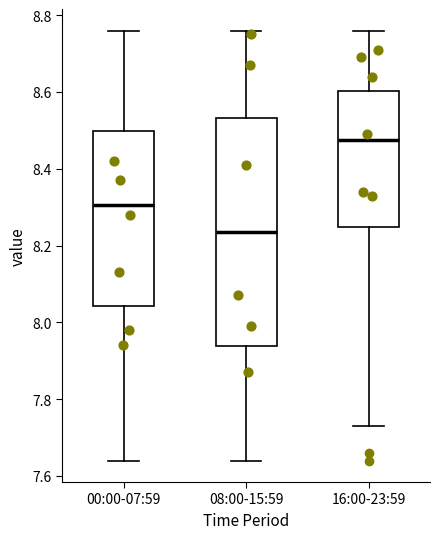

Reading left to right, read every box against the y-axis: the position of its median line, the range the box covers, and the ends of its whiskers. The values are not printed on the chart, so give them approximately, as read against the axis.

00:00-07:59: median 8.30, box 8.04 to 8.50, whiskers 7.64 to 8.76
08:00-15:59: median 8.24, box 7.94 to 8.54, whiskers 7.64 to 8.76
16:00-23:59: median 8.48, box 8.24 to 8.60, whiskers 7.74 to 8.76